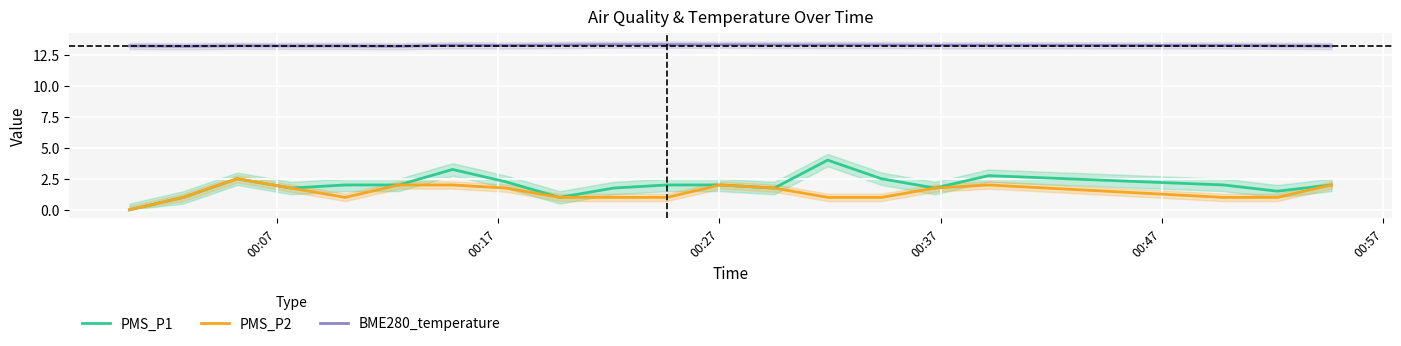

What is the average value of the PMS_P1 series?

2.0